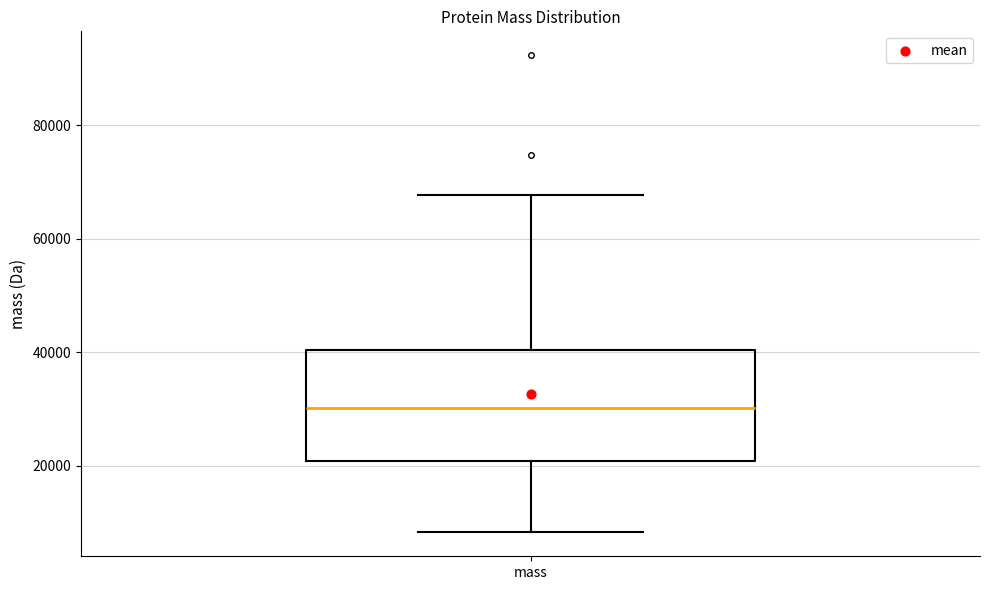

Read this box plot against the y-axis: the position of the median line, the range covered by the box, and the ends of both whiskers. The values are not printed on the chart, so give them approximately, as read against the axis.

median 30000, box 20000 to 40000, whiskers 8000 to 68000